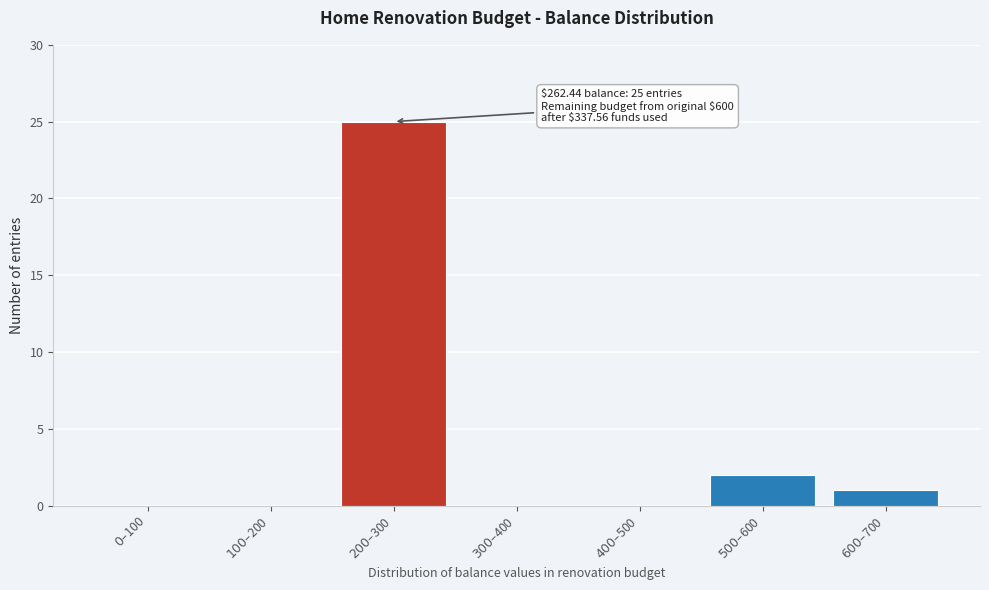

What is the sum of all values?

28